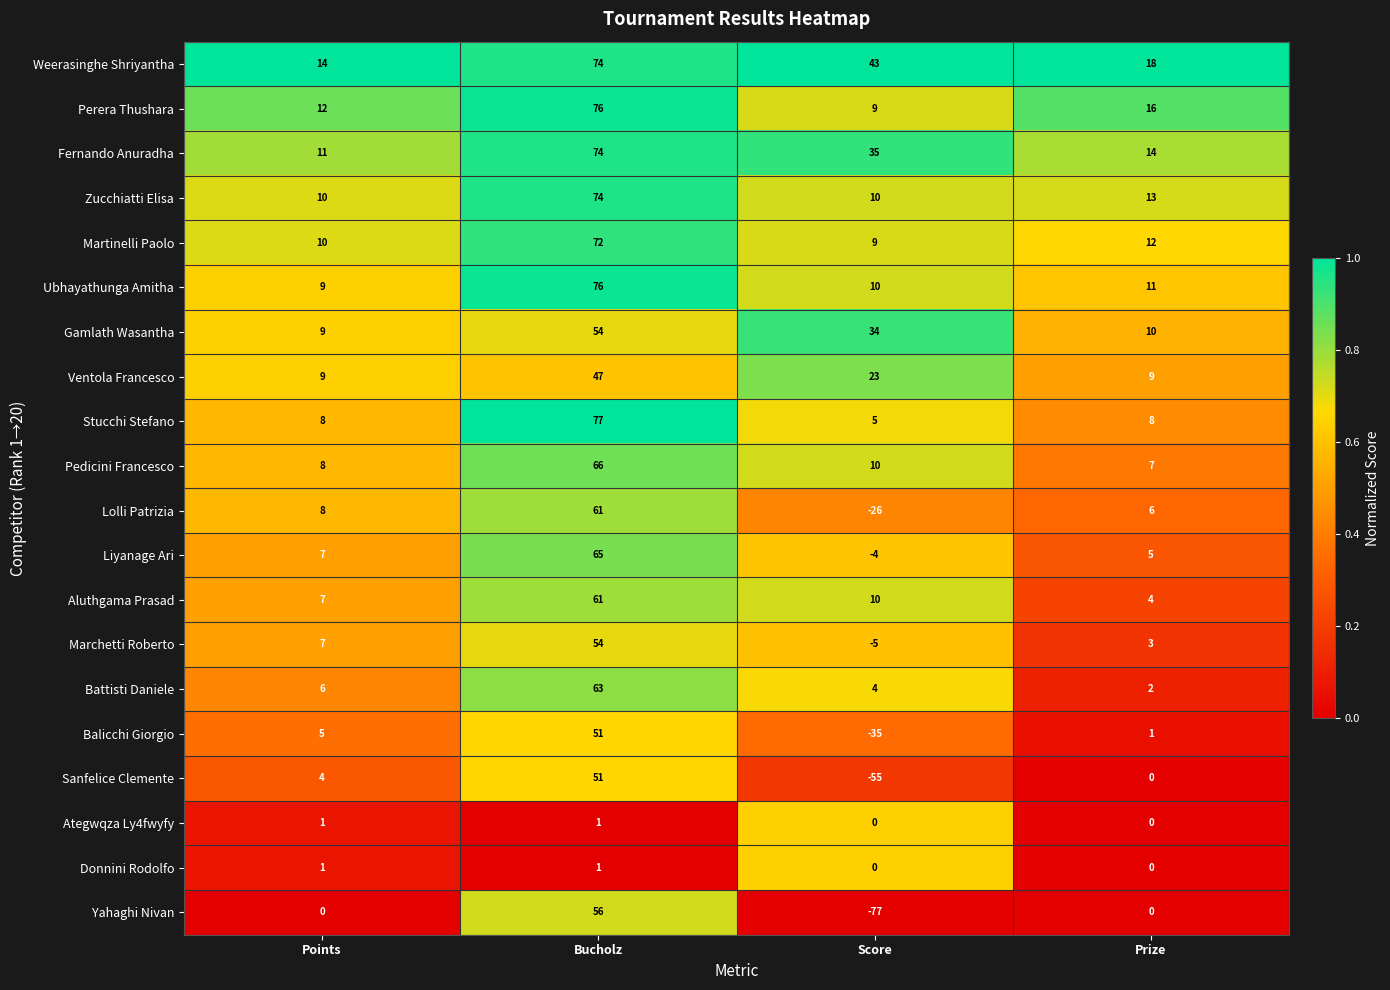

What is the spread (max minus min) of values at Score?

120